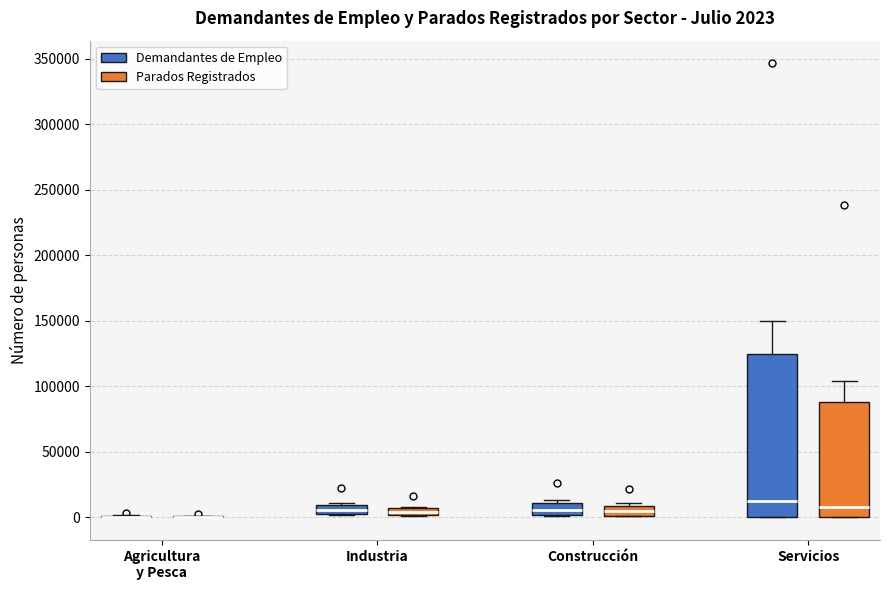

Which box is the tallest, from its lower edge to its upper edge?

Servicios (Demandantes de Empleo)